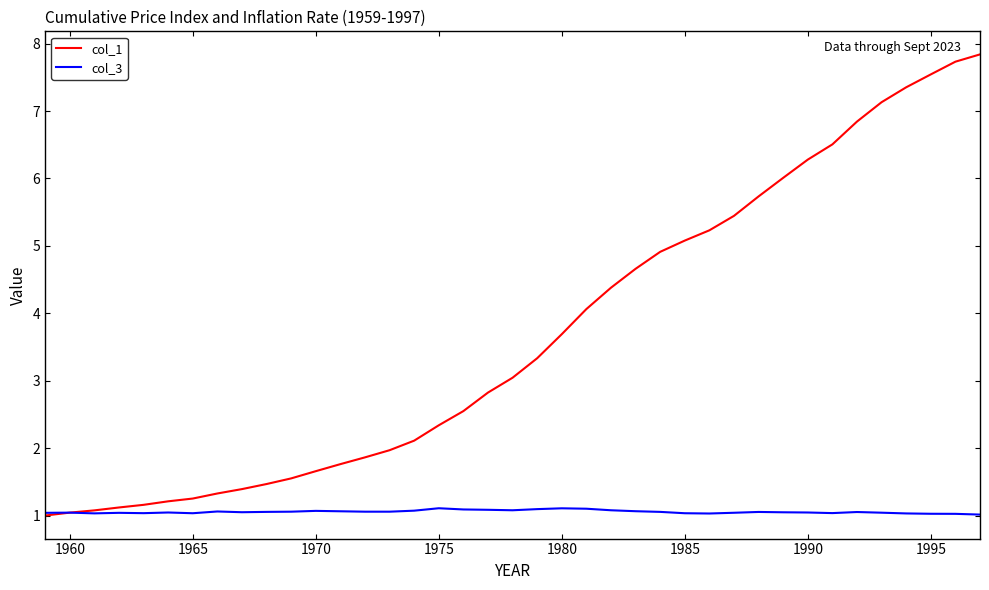

Which series has the largest total across all categories?

col_1